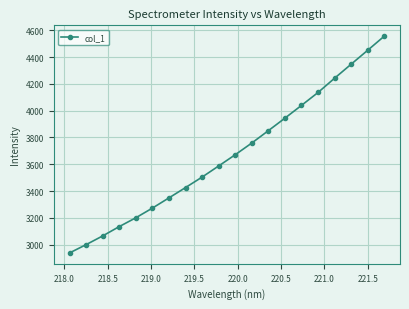

Is this an area chart (filled region under the line)?

No